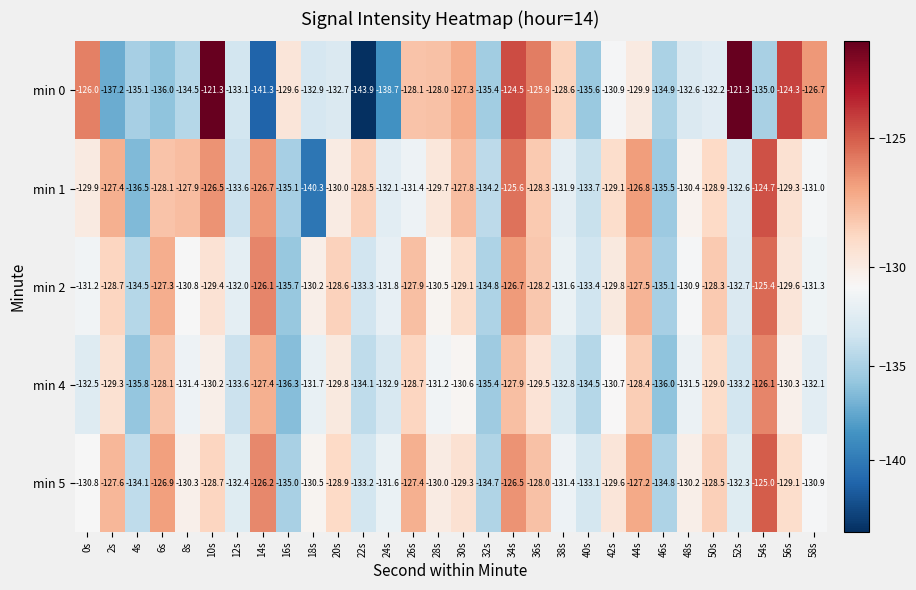

At which label does min 1 reach its minimum?

18s